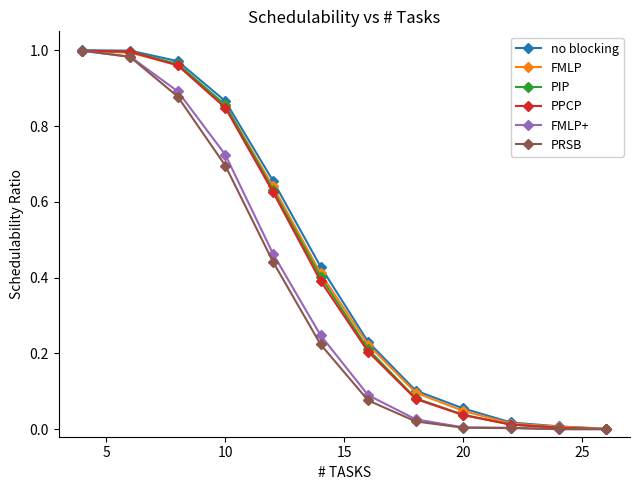

True or false: FMLP has more than 1 interior local peaks.

False